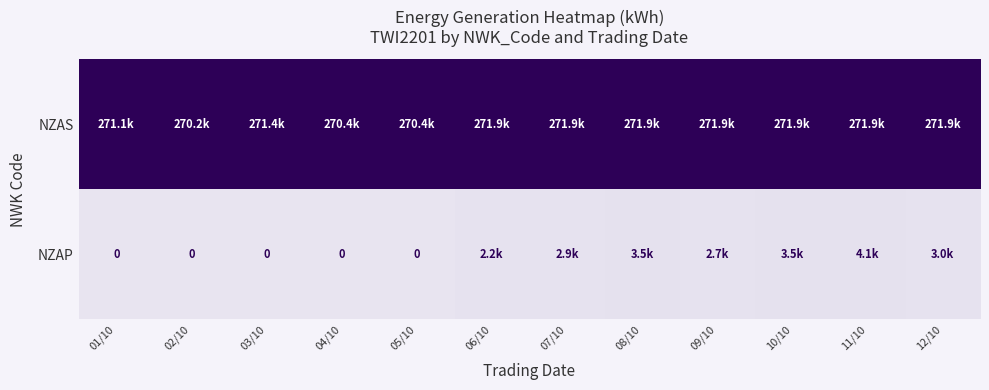

At how many categories does at least one series exceed 0?

12